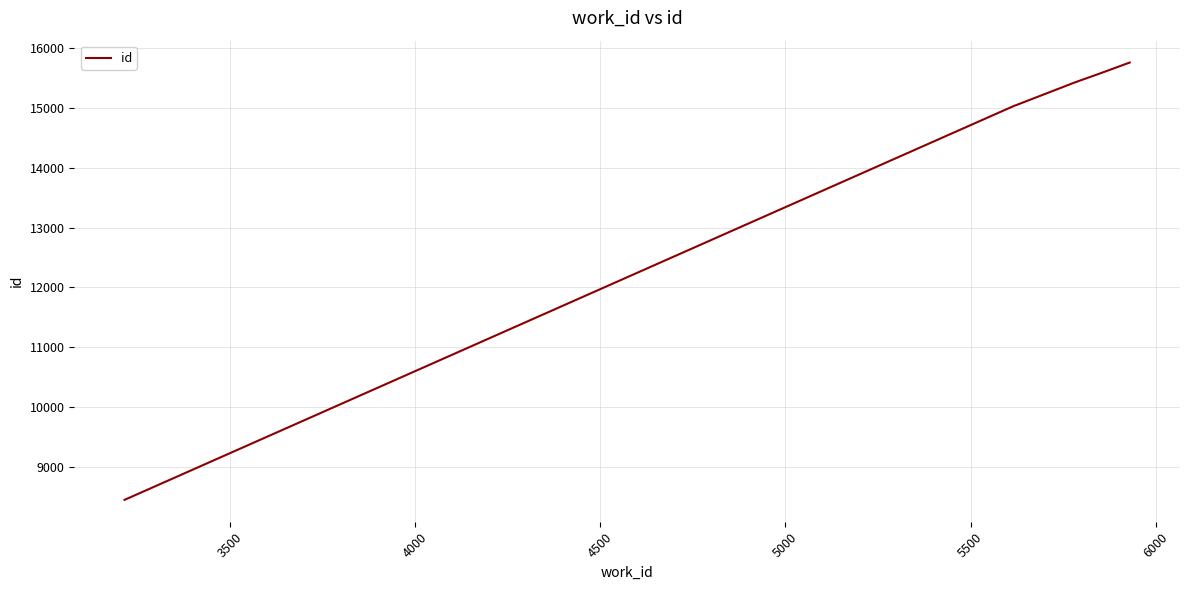

What is the average value?

14217